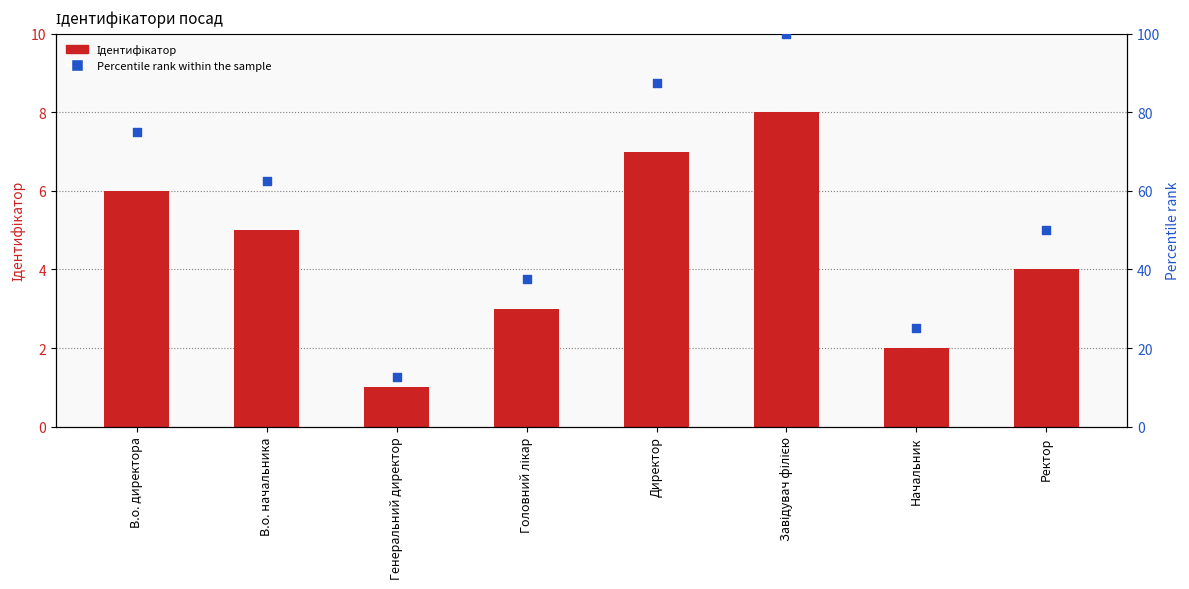

Which series reaches the maximum Y coordinate?

Percentile rank within the sample